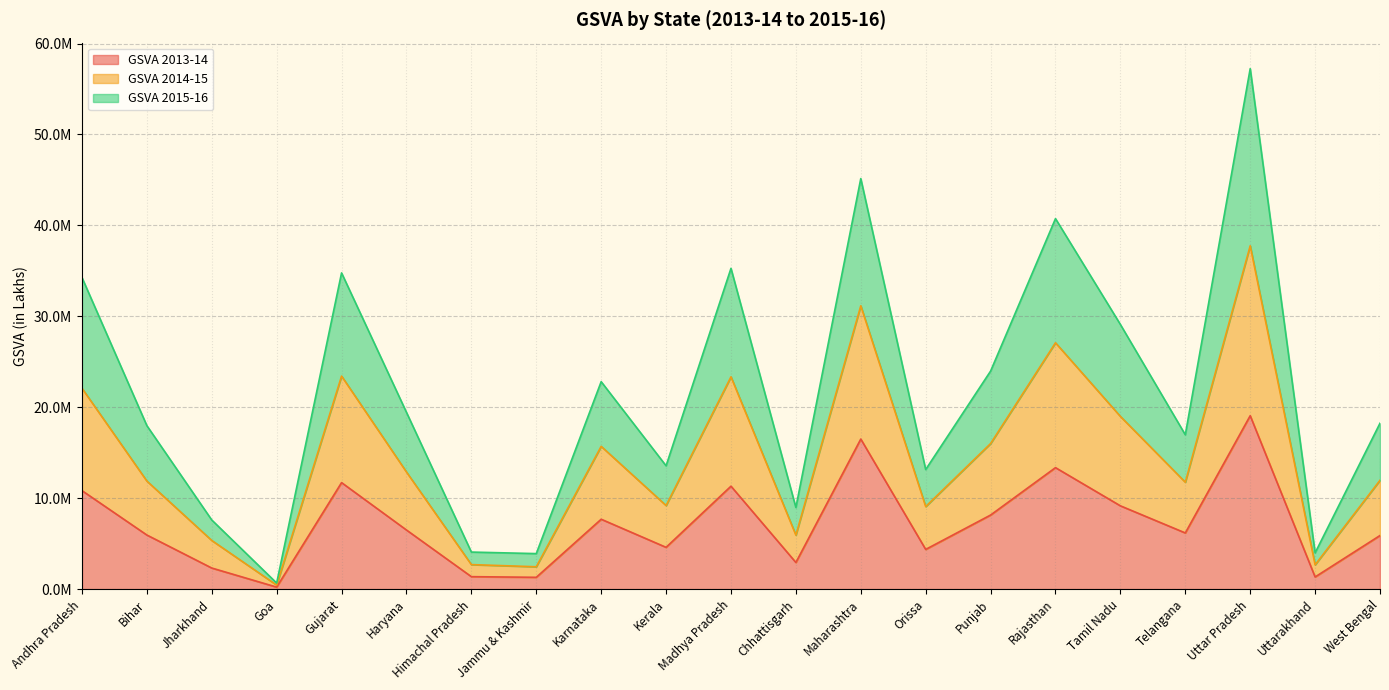

What are all the series names shown in the legend?

GSVA 2013-14, GSVA 2014-15, GSVA 2015-16